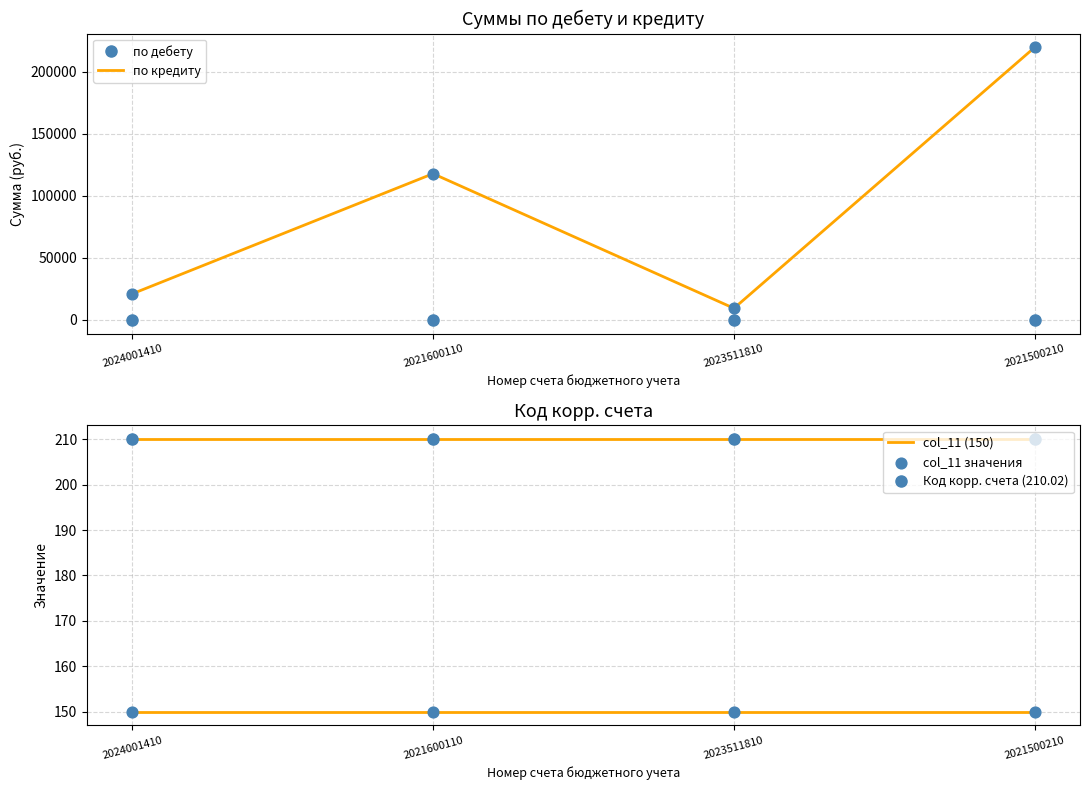

Which series contains the highest Y value?

по кредиту